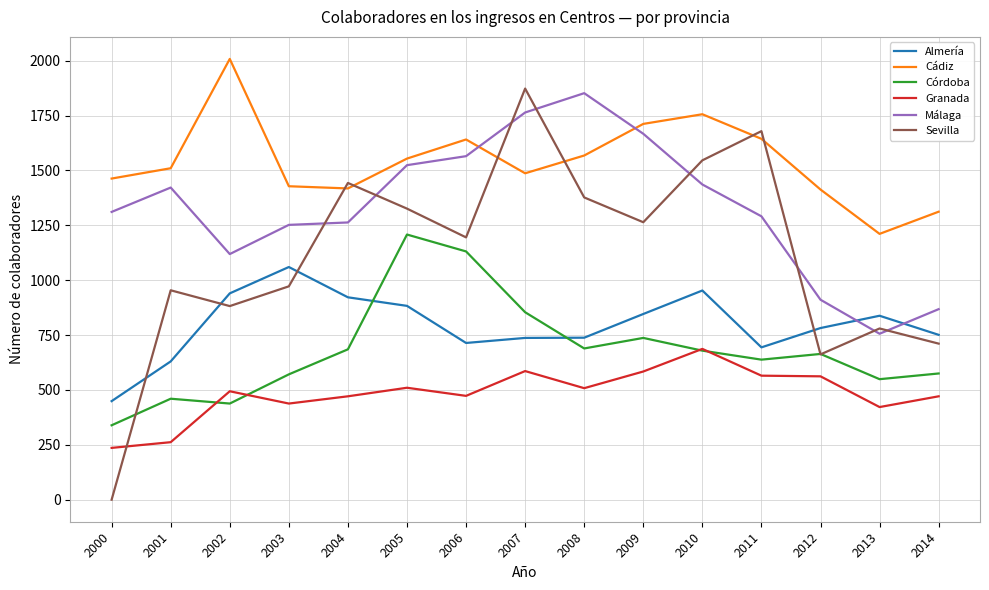

Rank the series by their maximum value, from lowest to highest.

Granada, Almería, Córdoba, Málaga, Sevilla, Cádiz